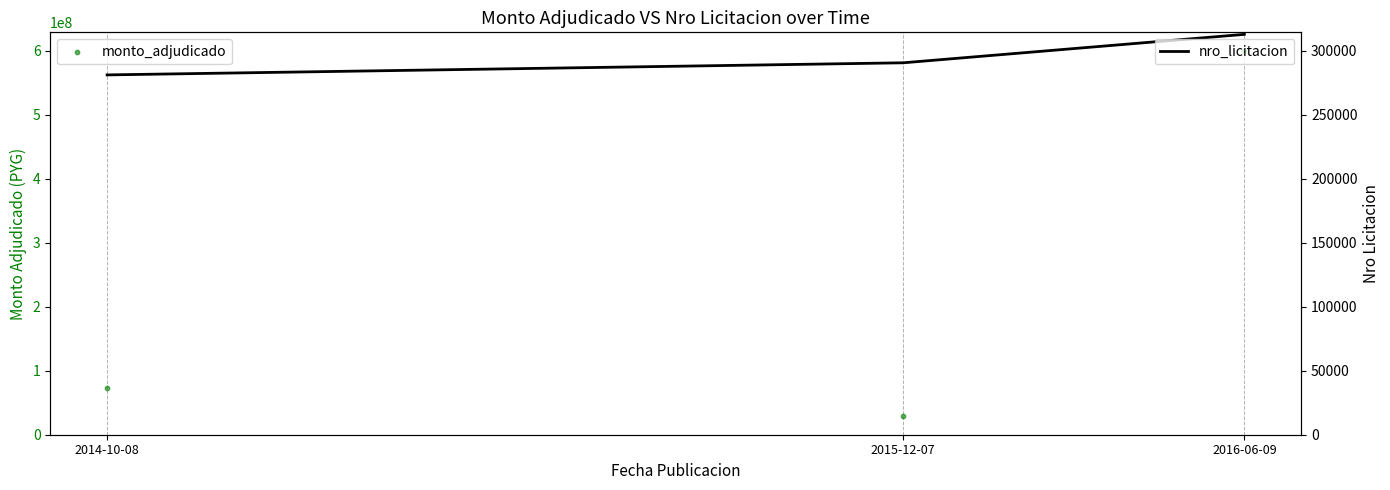

At which category is the sum across all series the highest?

2016-06-09